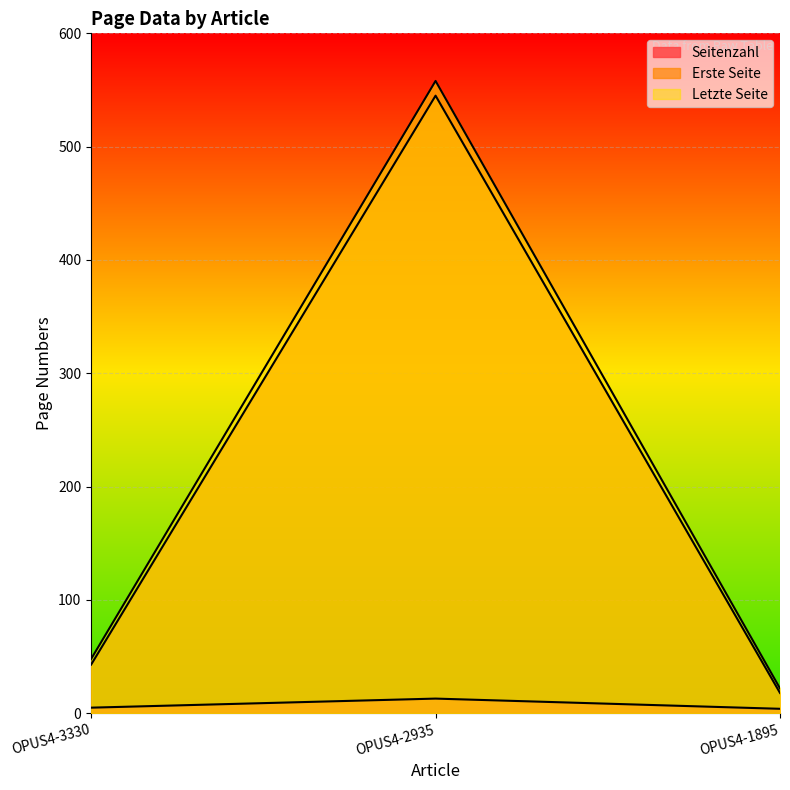

What is the smallest value displayed?

4